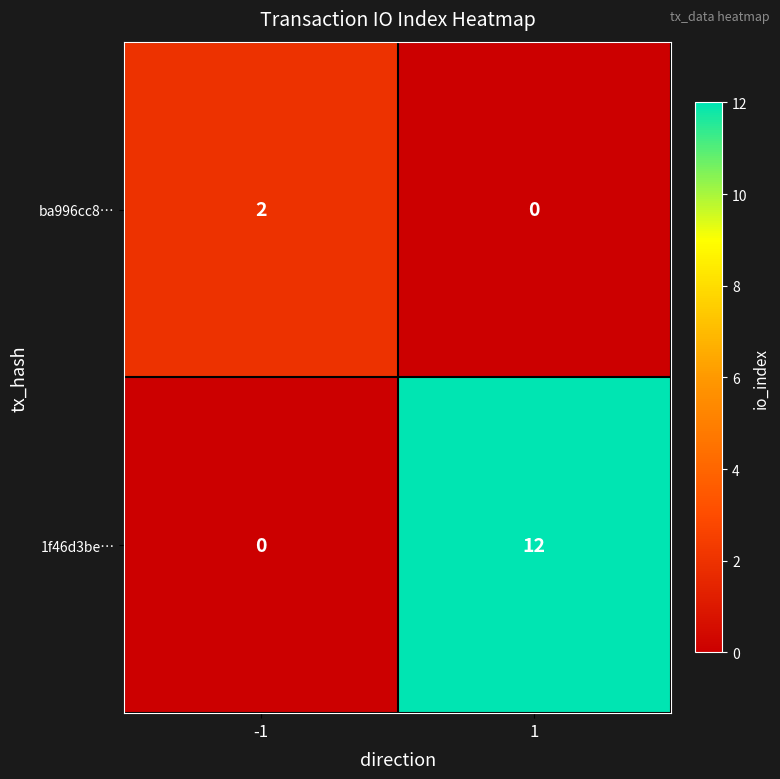

What is the total value across all series at 1?

12